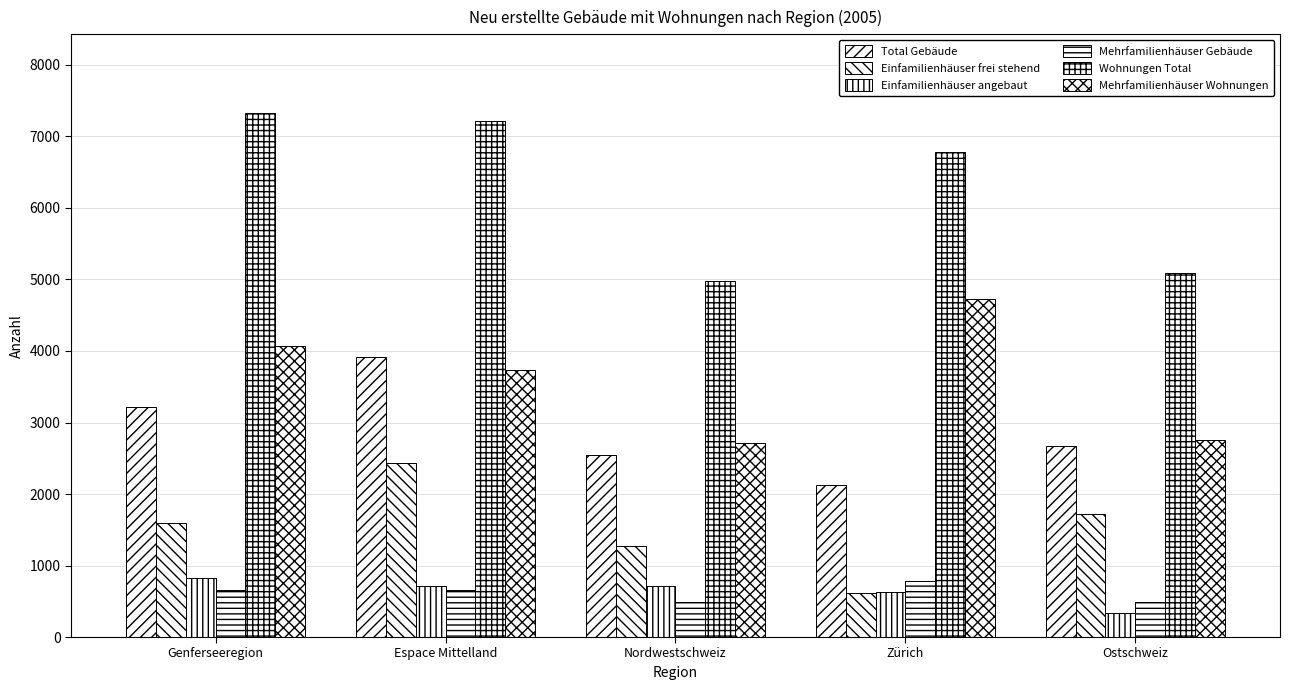

At how many categories does at least one series exceed 896?

5